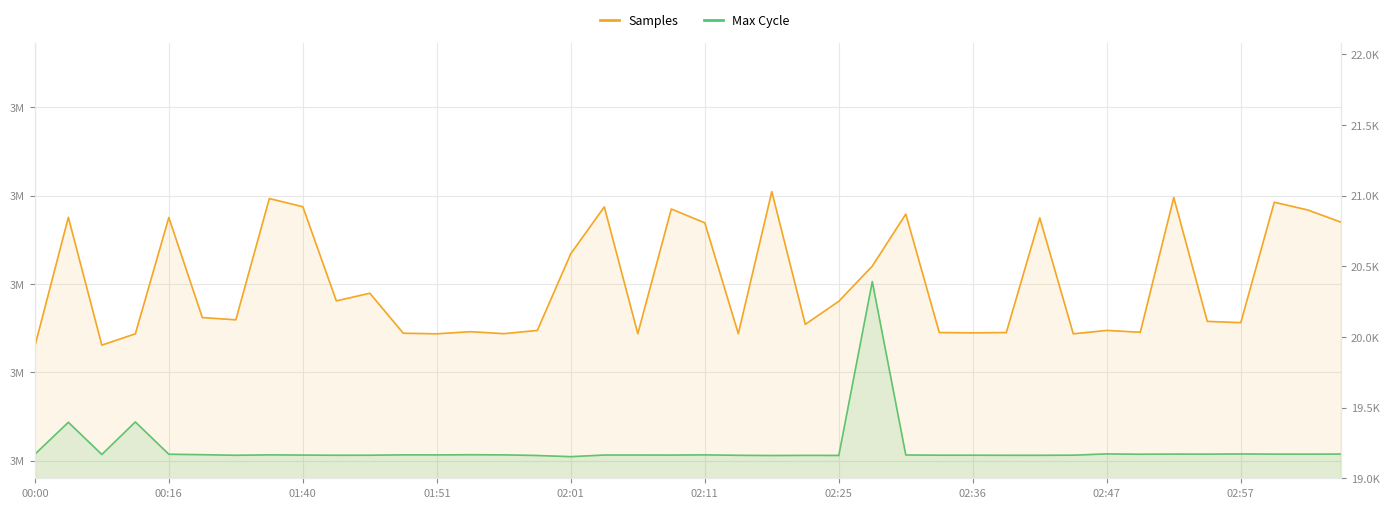

How many lines are shown in the chart?

2